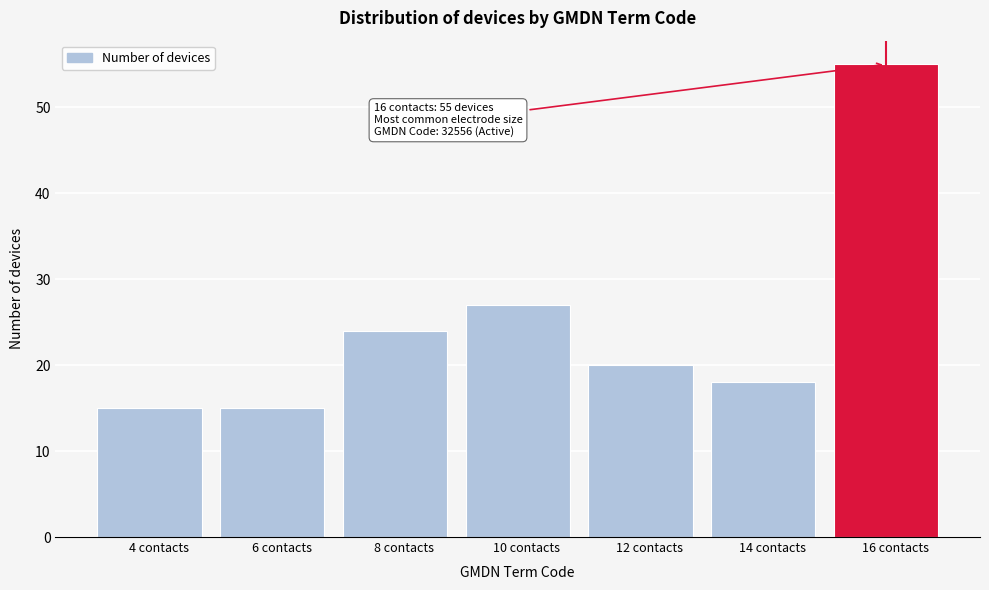

Over which range of the x-axis is the bar tallest?

15 to 17